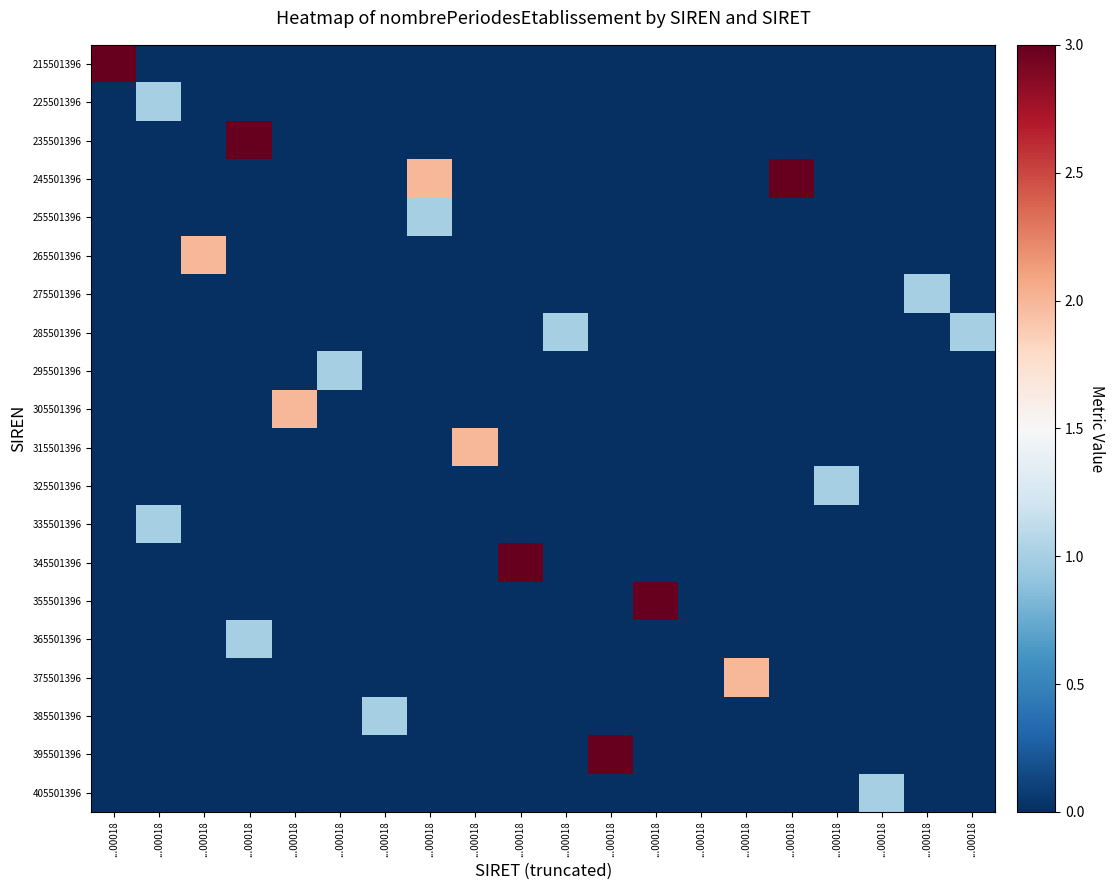

Which series has the widest spread of values?

215501396